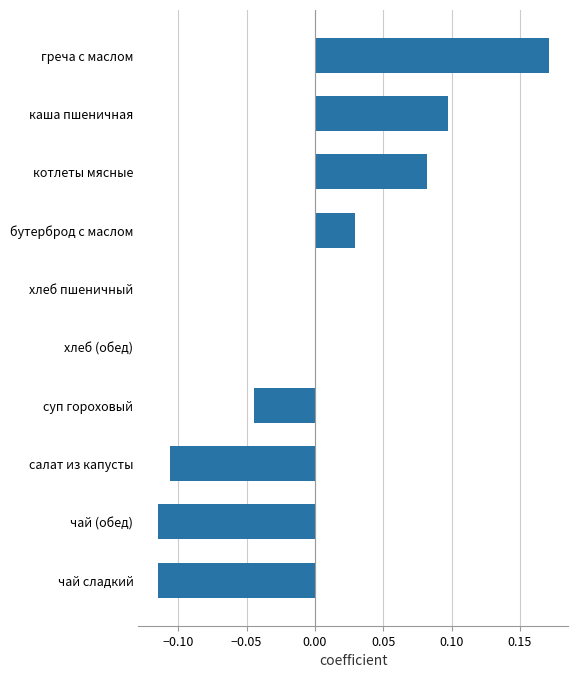

At which category does the chart reach its peak across all series?

греча с маслом